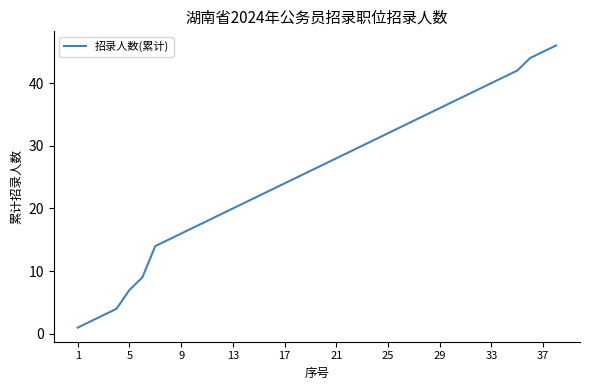

What is the smallest value displayed?

1